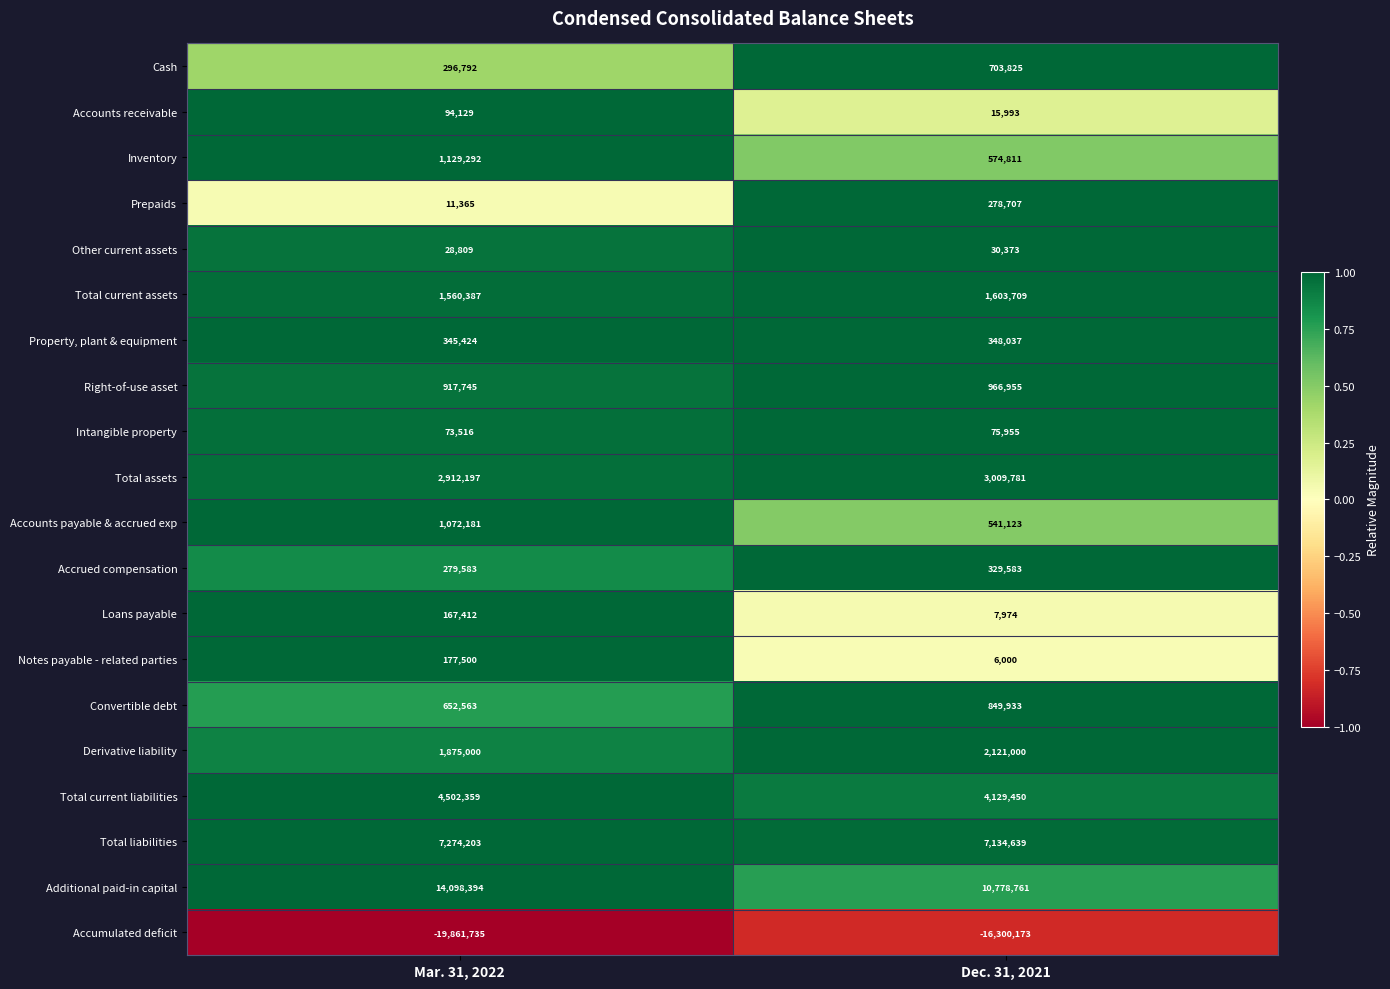

What is the minimum value shown in the chart?

-19861735